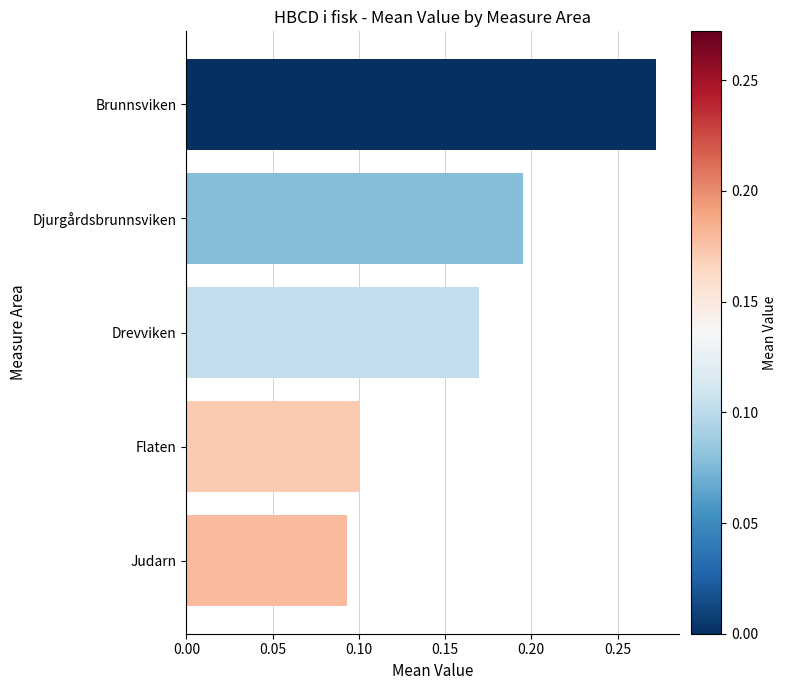

Count the values in the range 0 to 1.

5